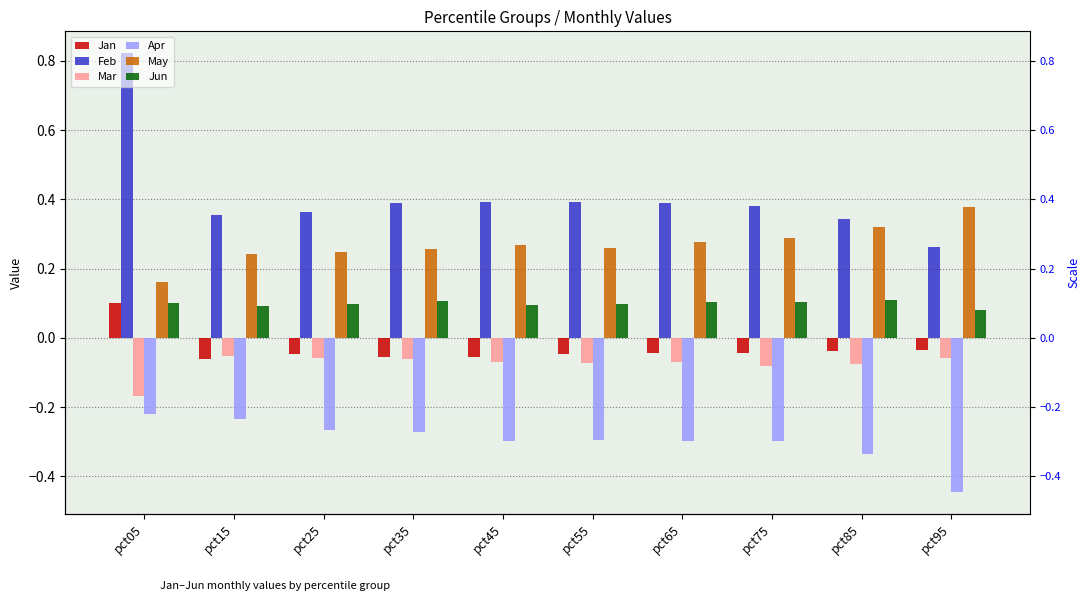

How many data points does each series have?

10